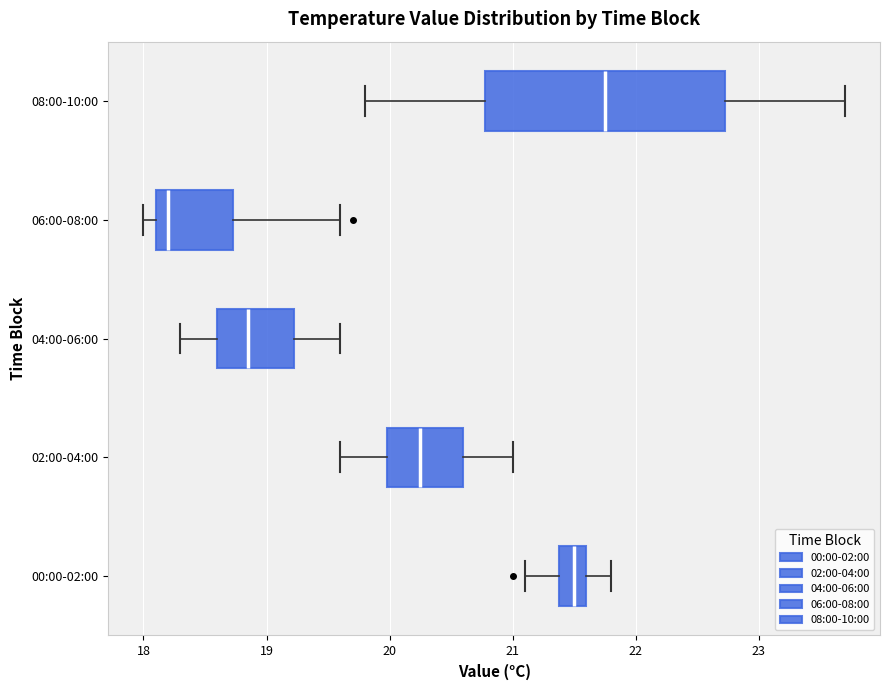

Reading bottom to top, read every box against the x-axis: the position of its median line, the range the box covers, and the ends of its whiskers. The values are not printed on the chart, so give them approximately, as read against the axis.

00:00-02:00: median 21.5, box 21.4 to 21.6, whiskers 21.1 to 21.8
02:00-04:00: median 20.3, box 20.0 to 20.6, whiskers 19.6 to 21.0
04:00-06:00: median 18.9, box 18.6 to 19.2, whiskers 18.3 to 19.6
06:00-08:00: median 18.2, box 18.1 to 18.7, whiskers 18.0 to 19.6
08:00-10:00: median 21.8, box 20.8 to 22.7, whiskers 19.8 to 23.7